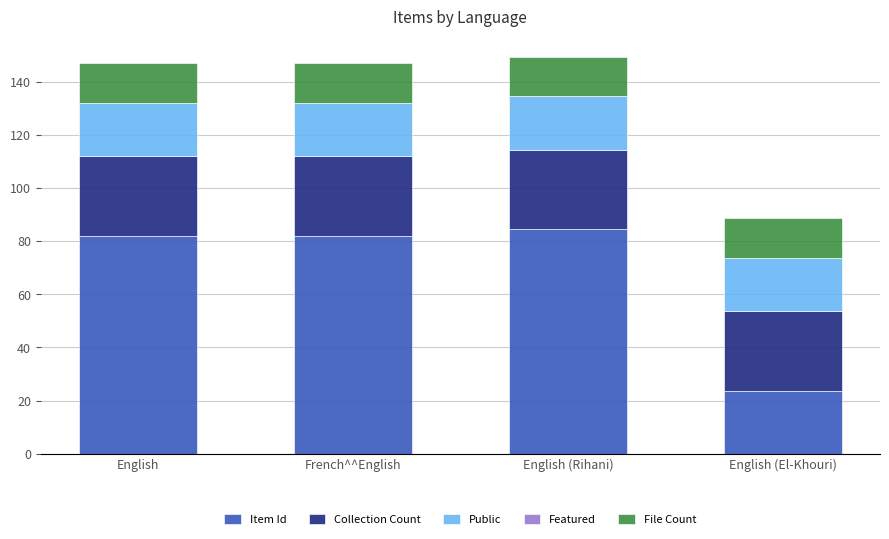

What is the total value across all series at English (Rihani)?

149.5